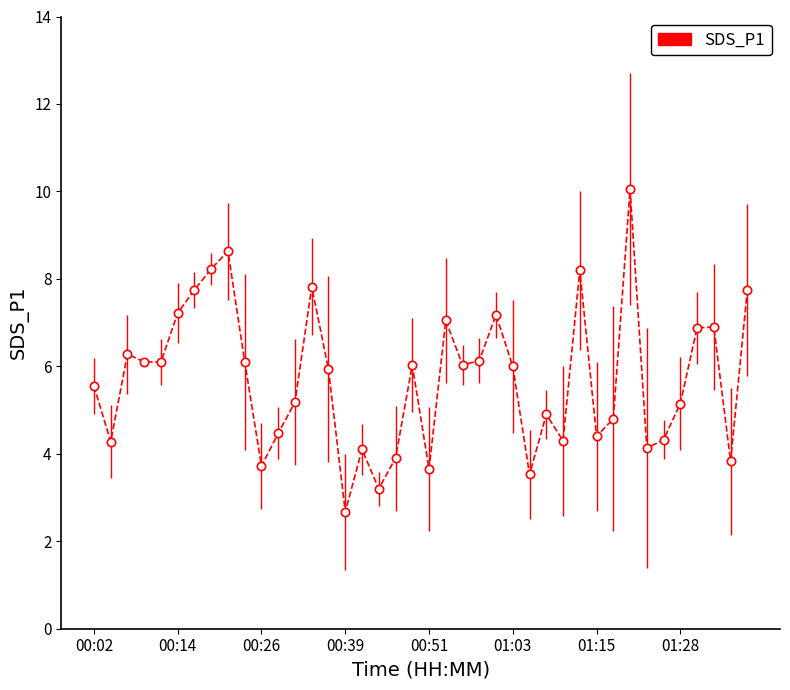

Does the chart display data point markers on the line(s)?

Yes